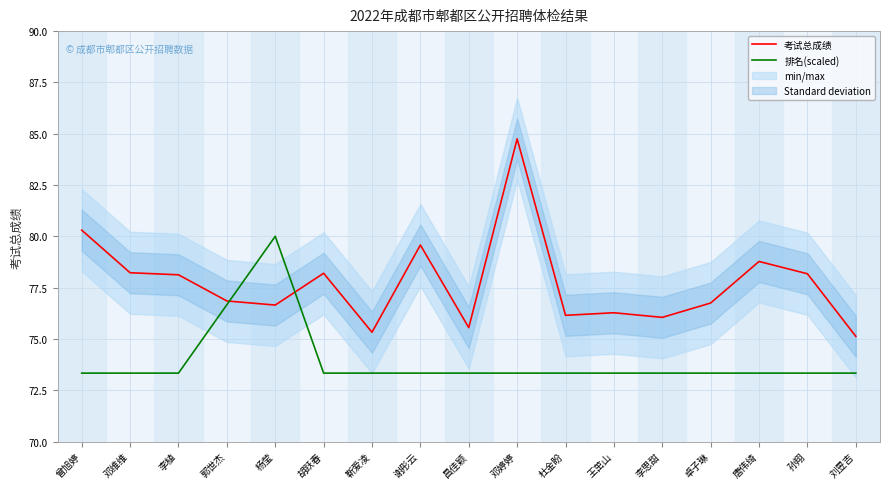

At which category does 排名(scaled) reach its first local peak?

杨莹